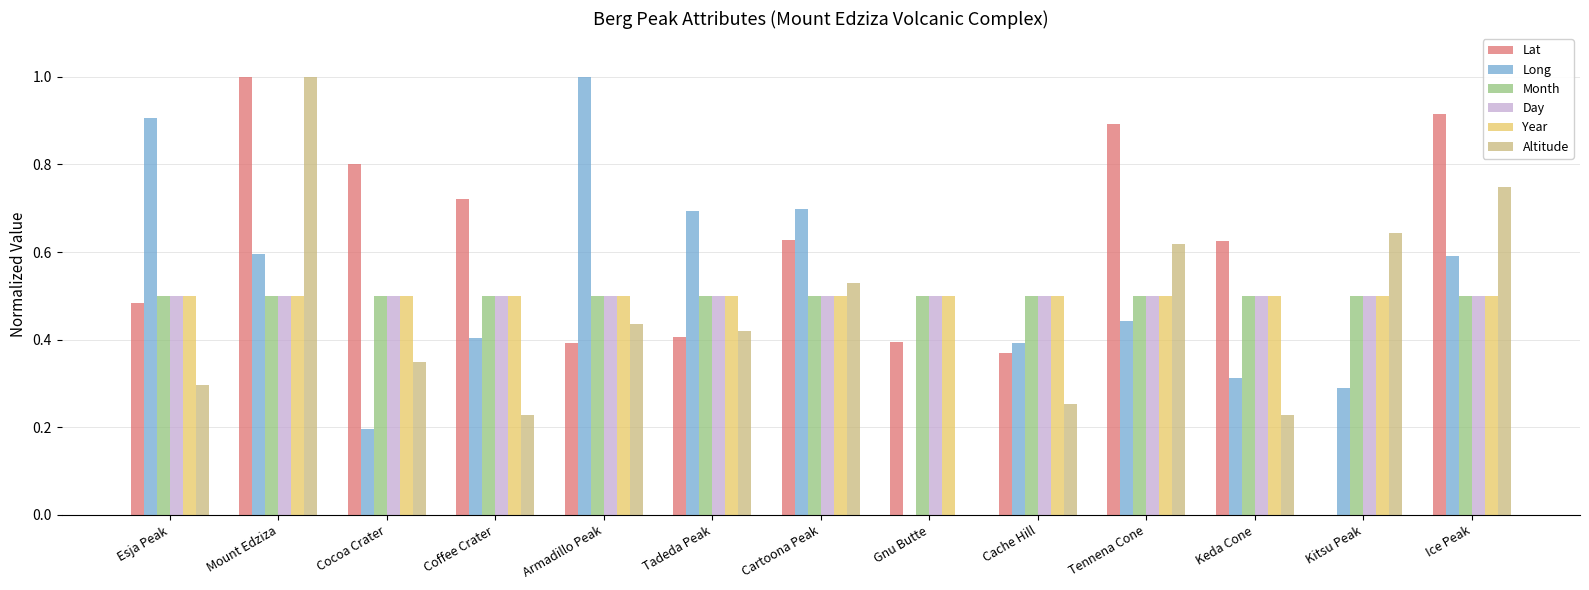

Between Cache Hill and Ice Peak, which series saw the biggest shift?

Lat